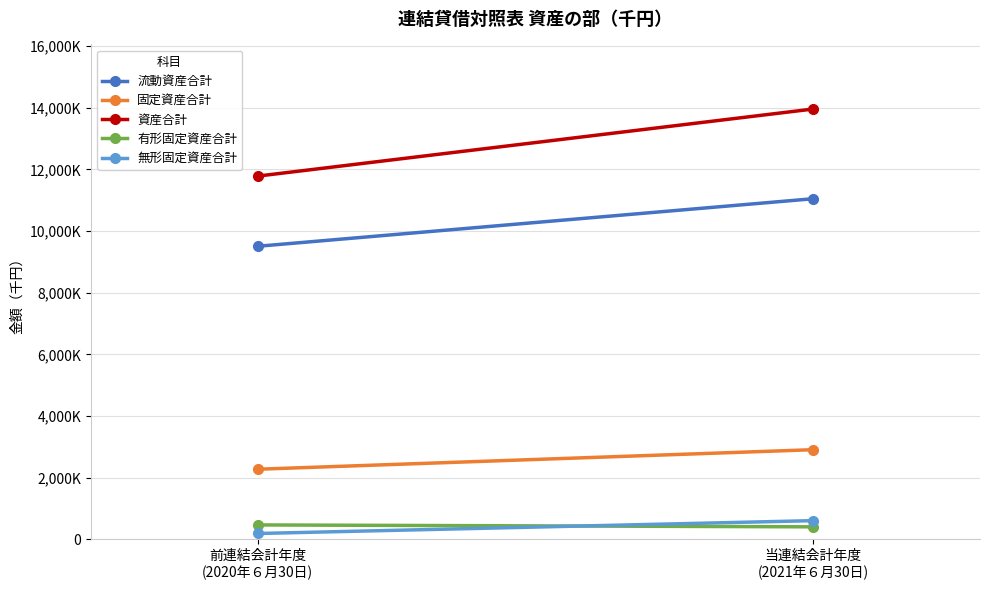

At which label is 有形固定資産合計 closest to 438345?

当連結会計年度
(2021年６月30日)